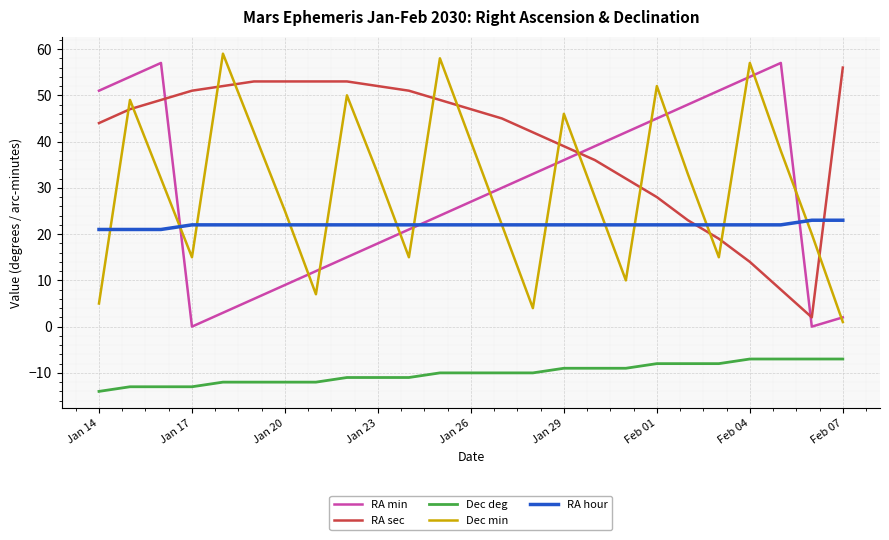

Which series ends up on top after the final intersection of RA sec and RA min?

RA sec